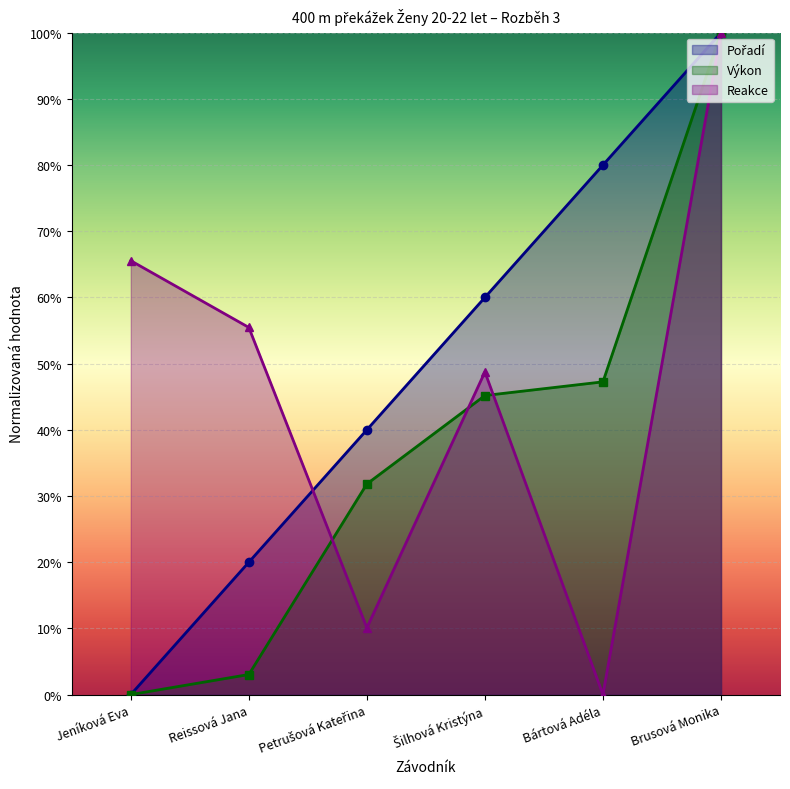

At which label is Pořadí closest to 0?

Jeníková Eva